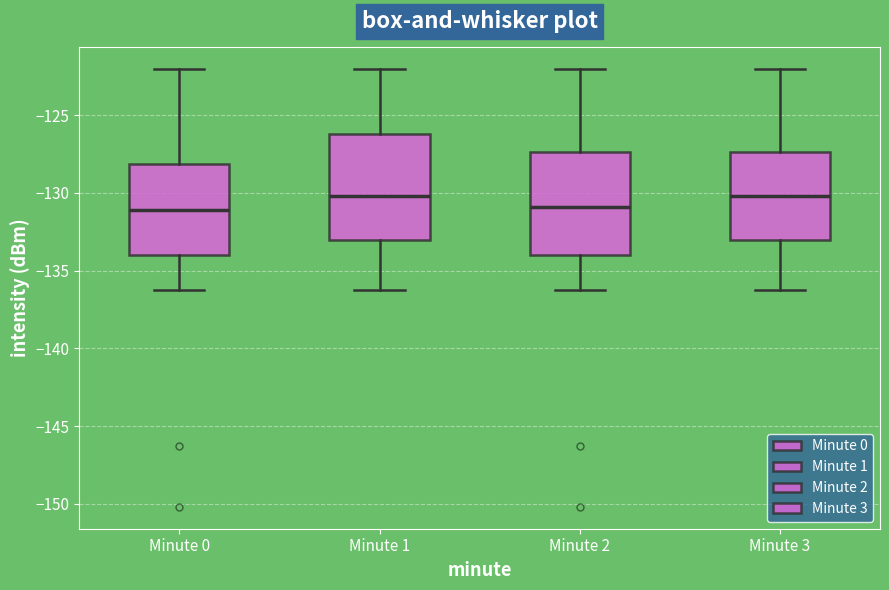

Where does the lower whisker of the box for Minute 2 end on the y-axis? The values are not printed on the chart, so give them approximately, as read against the axis.

-136.0